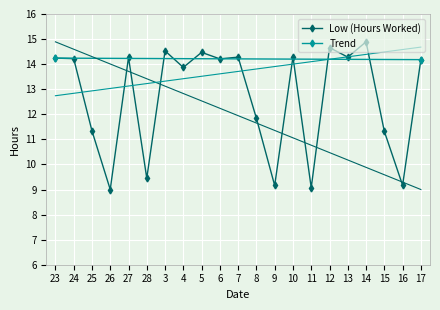

Reading left to right, transcribe all the data shown in this chart.

14.2	14.2	11.3	9.0	14.3	9.4	14.5	13.9	14.5	14.2	14.3	11.8	9.2	14.3	9.1	14.7	14.3	14.9	11.3	9.2	14.2